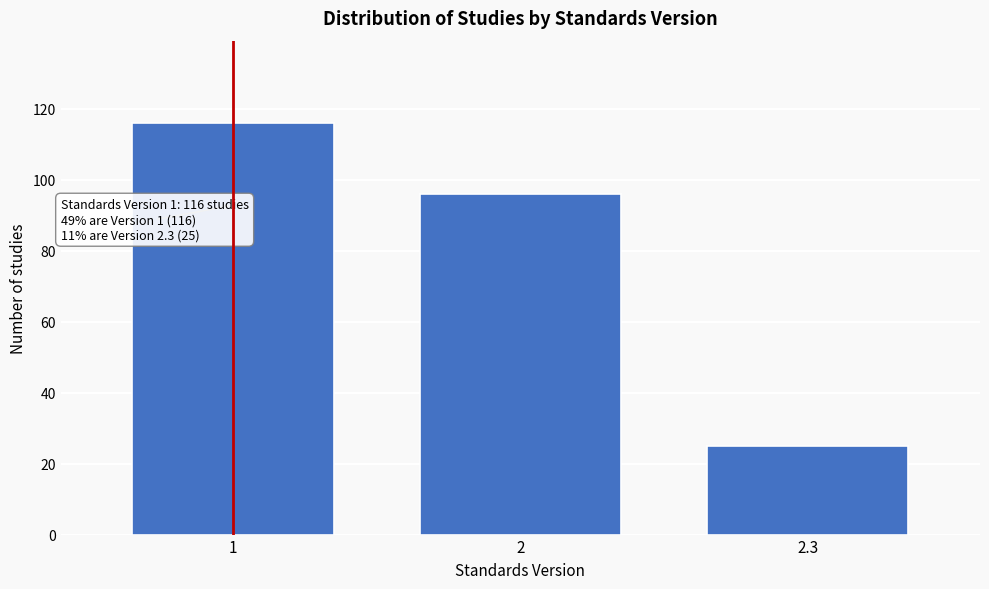

Reading right to left, extract all data points from this chart.

2.3=25	2=96	1=116